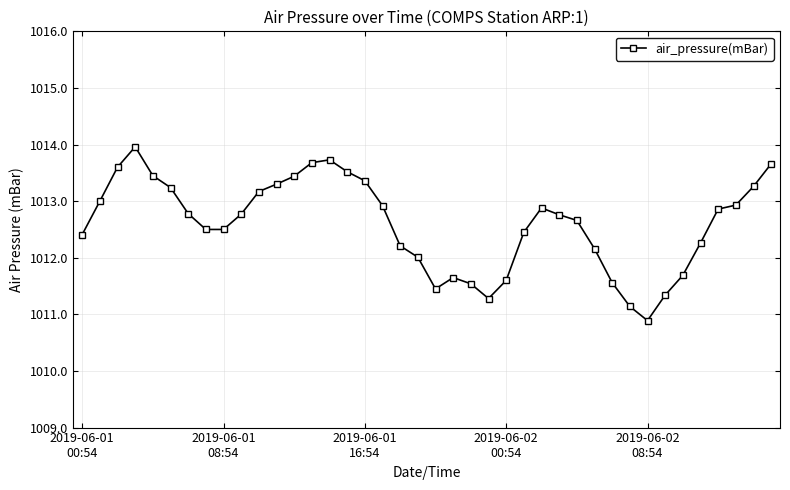

What is the value of the 33rd point from the left?

1010.9